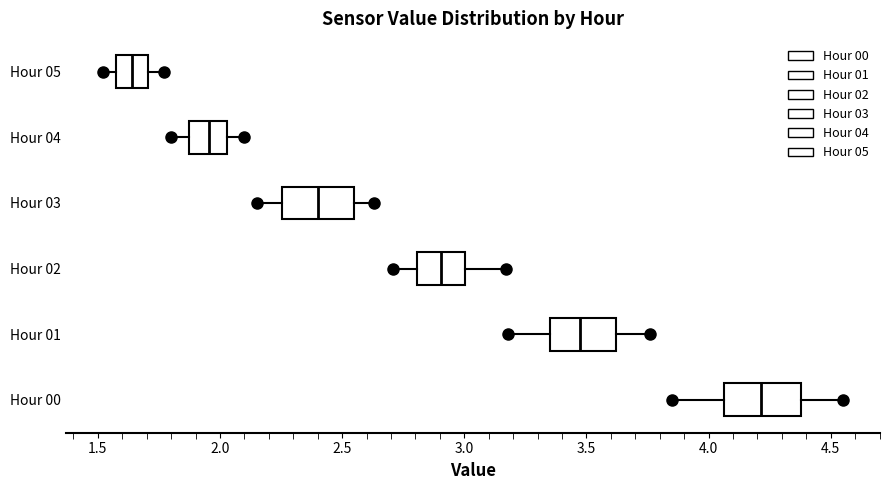

Reading bottom to top, read every box against the x-axis: the position of its median line, the range the box covers, and the ends of its whiskers. The values are not printed on the chart, so give them approximately, as read against the axis.

Hour 00: median 4.20, box 4.05 to 4.40, whiskers 3.85 to 4.55
Hour 01: median 3.50, box 3.35 to 3.60, whiskers 3.20 to 3.75
Hour 02: median 2.90, box 2.80 to 3.00, whiskers 2.70 to 3.15
Hour 03: median 2.40, box 2.25 to 2.55, whiskers 2.15 to 2.65
Hour 04: median 1.95, box 1.90 to 2.05, whiskers 1.80 to 2.10
Hour 05: median 1.65, box 1.60 to 1.70, whiskers 1.50 to 1.75